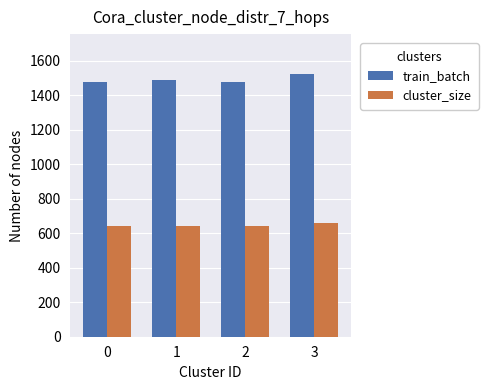

Rank the series by their maximum value, from lowest to highest.

cluster_size, train_batch